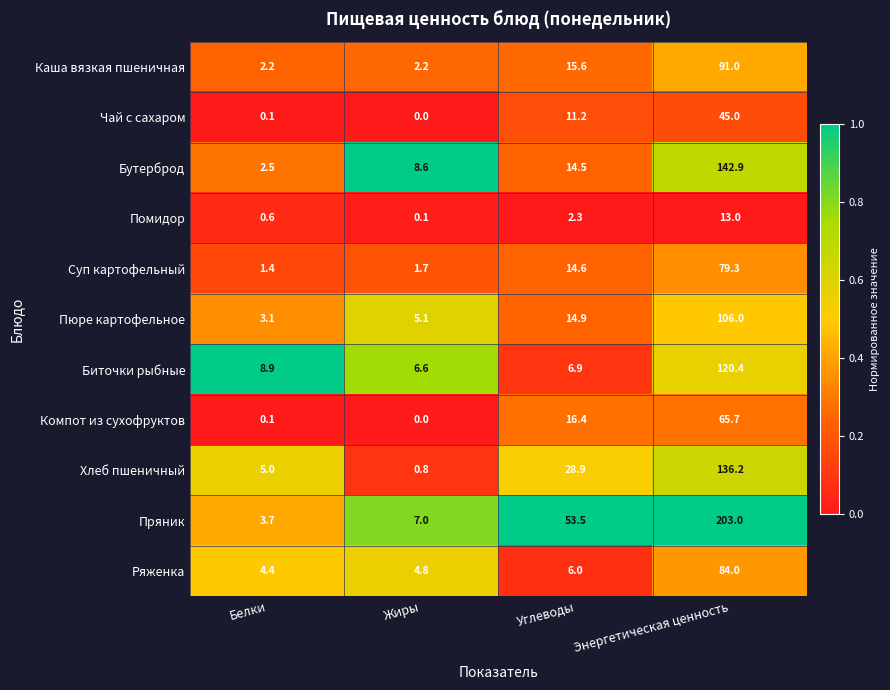

Rank the series by their maximum value, from lowest to highest.

Помидор, Чай с сахаром, Компот из сухофруктов, Суп картофельный, Ряженка, Каша вязкая пшеничная, Пюре картофельное, Биточки рыбные, Хлеб пшеничный, Бутерброд, Пряник